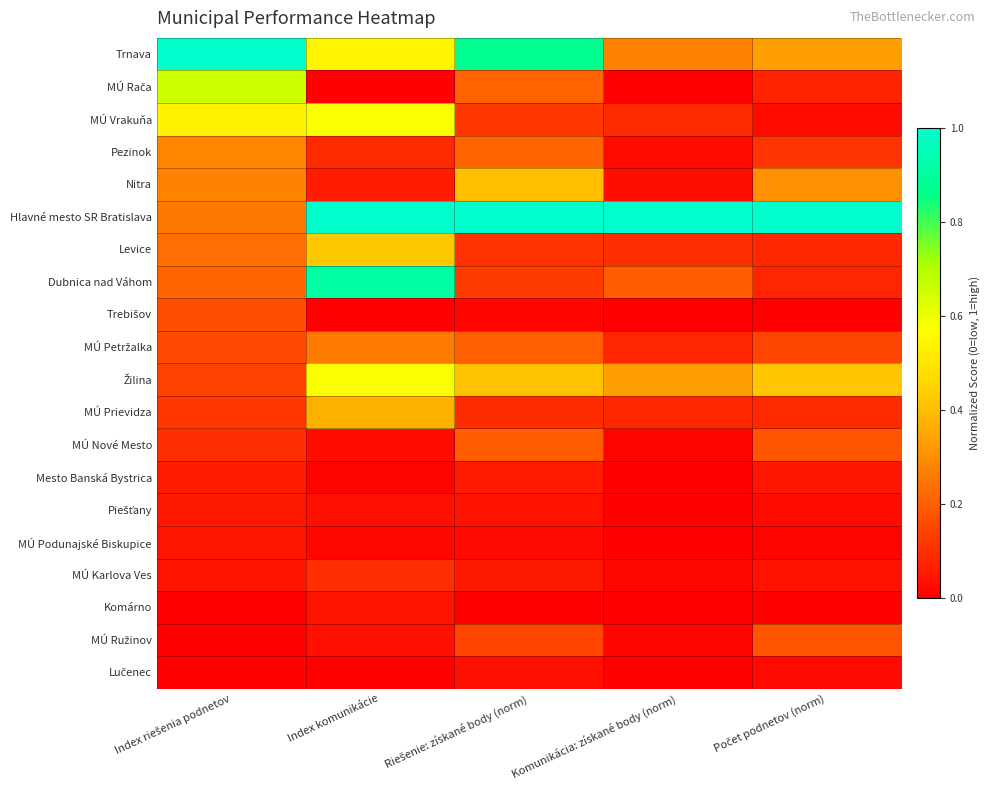

How many distinct data groups are displayed?

20